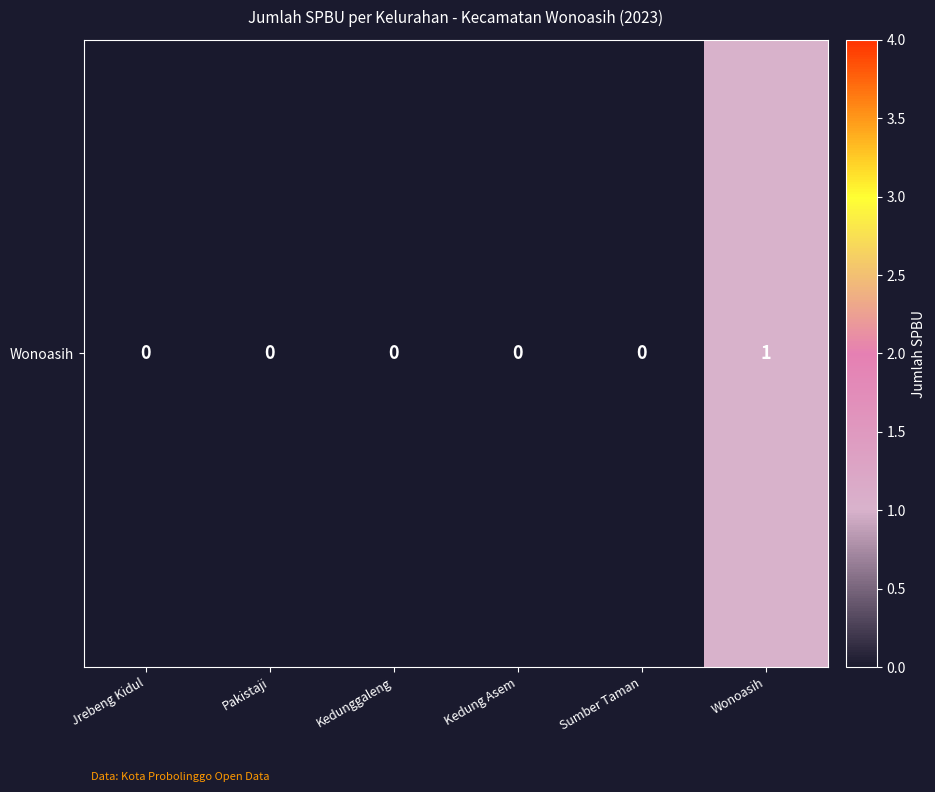

The chart shows a value of 0 at Jrebeng Kidul. True or false?

True